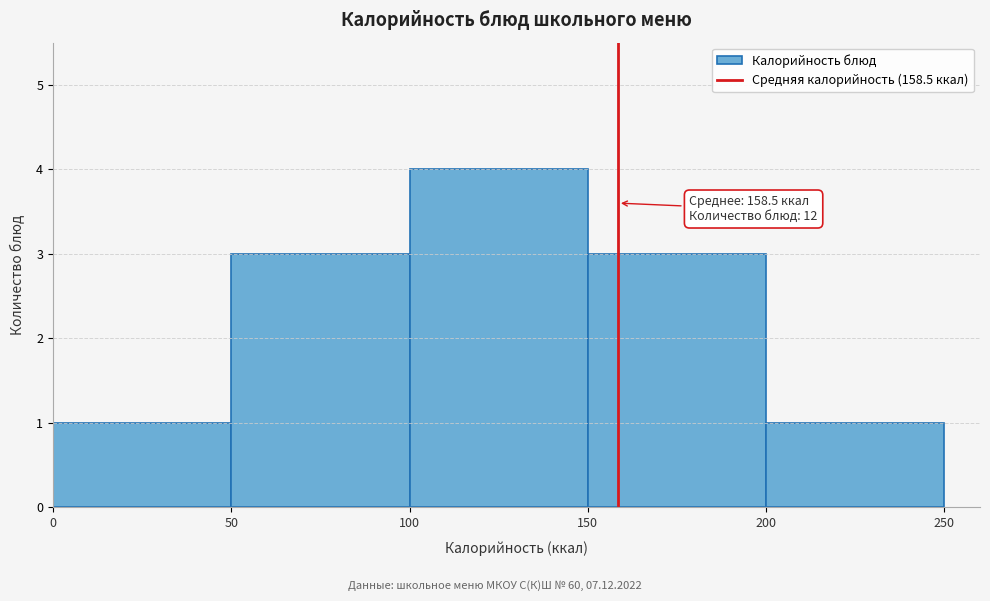

Over which range of the x-axis is the bar tallest?

100 to 150